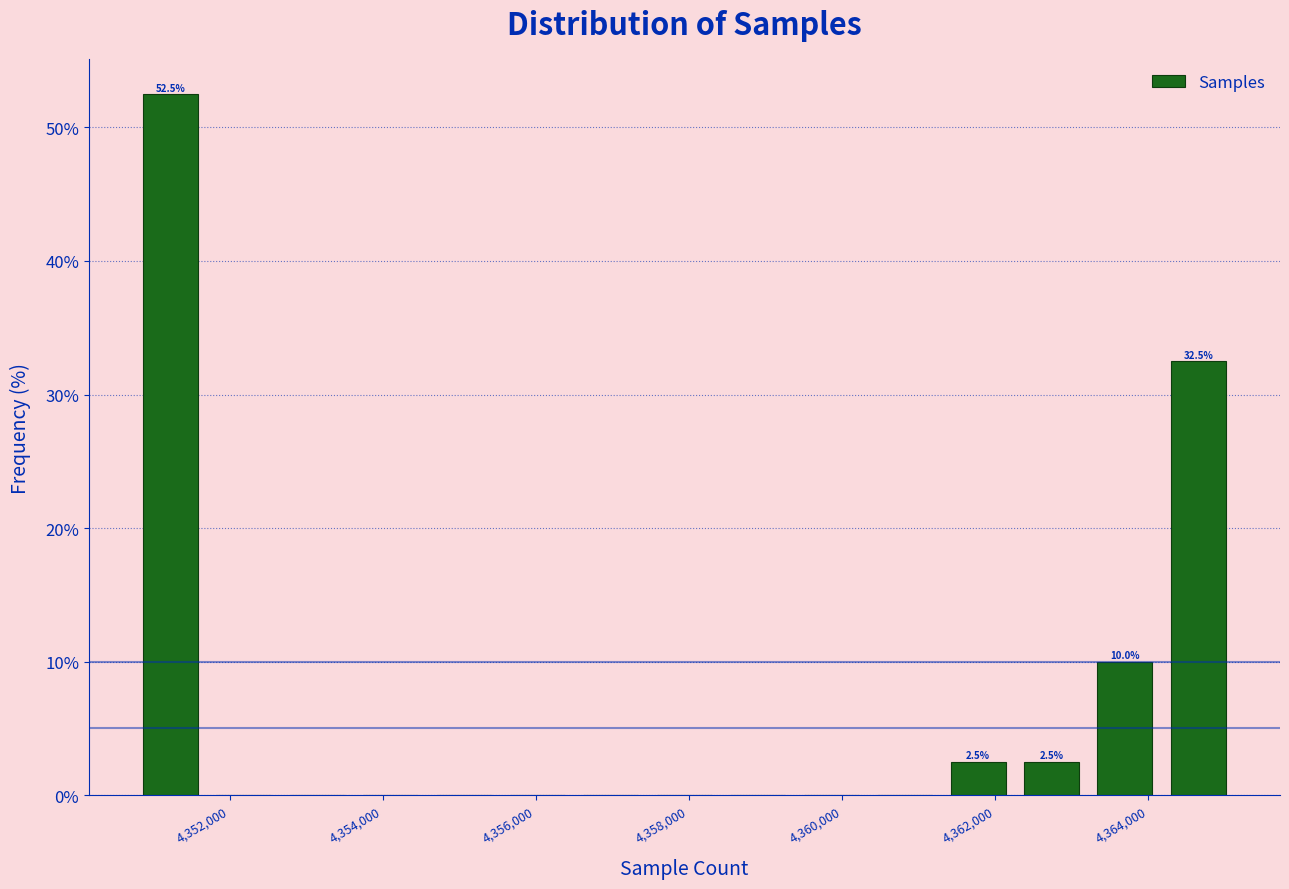

Over which range of the x-axis is the bar tallest?

4350800 to 4351800